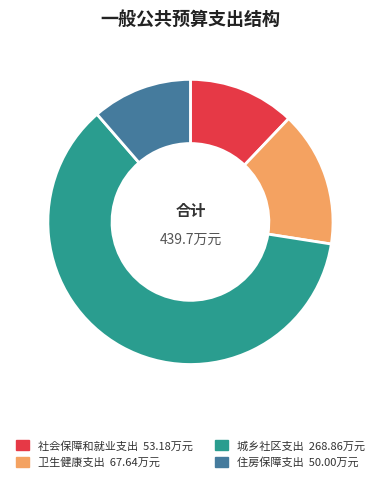

Does 卫生健康支出 67.64万元 represent more than half of the total?

No